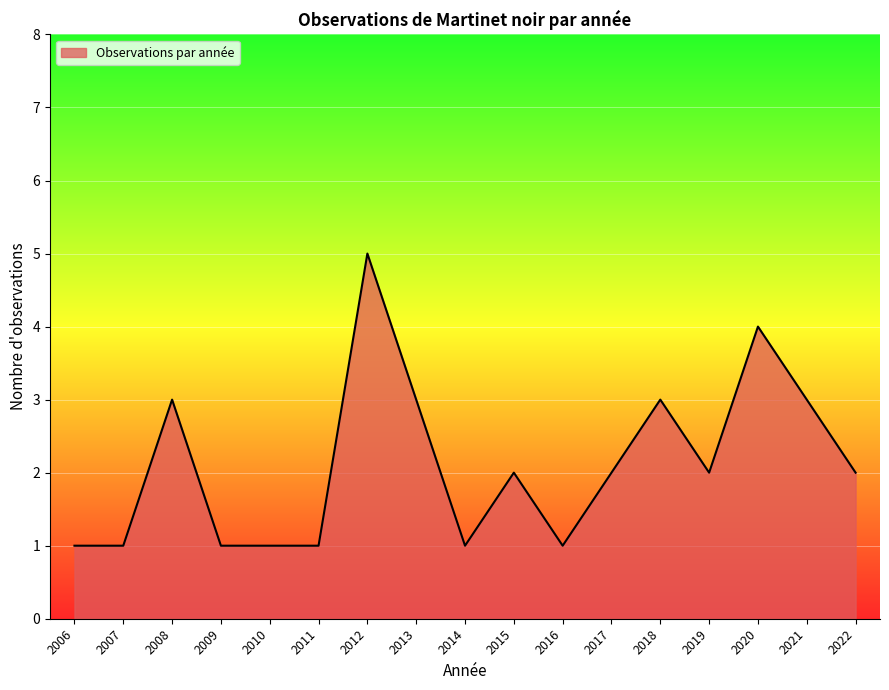

Reading left to right, what are all the values shown in this chart?

1	1	3	1	1	1	5	3	1	2	1	2	3	2	4	3	2